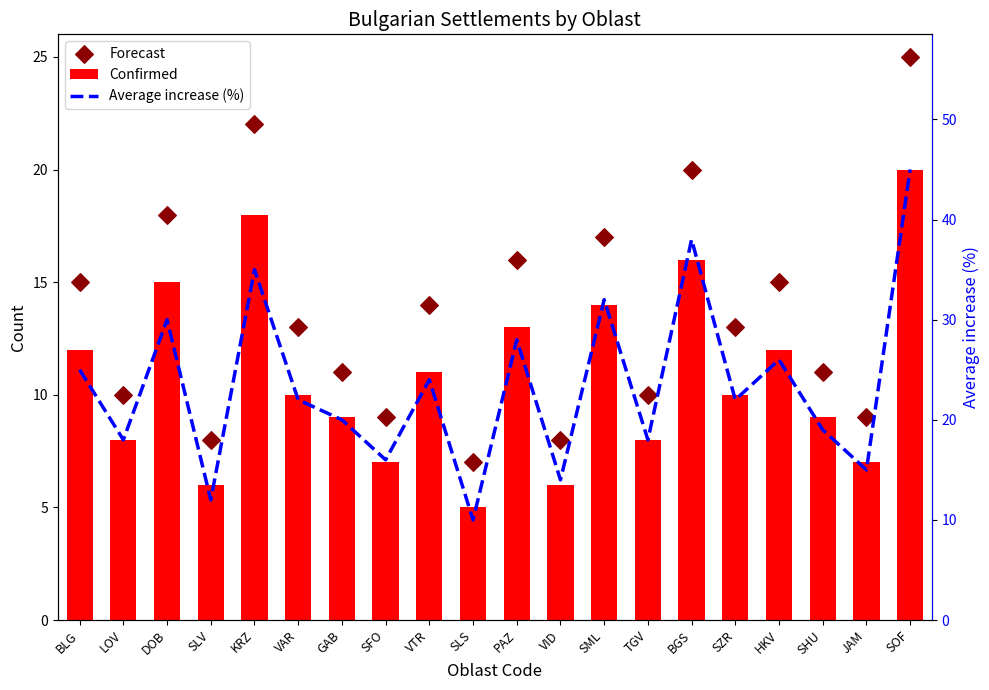

Which series reaches the minimum Y coordinate?

Confirmed